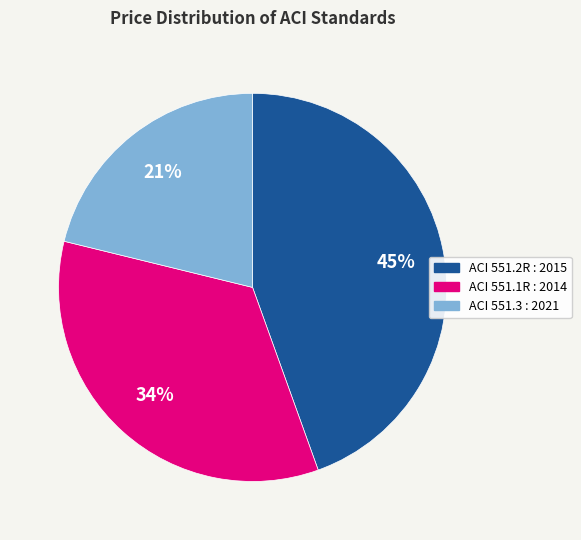

Combined, do ACI 551.1R : 2014 and ACI 551.2R : 2015 account for over 50%?

Yes